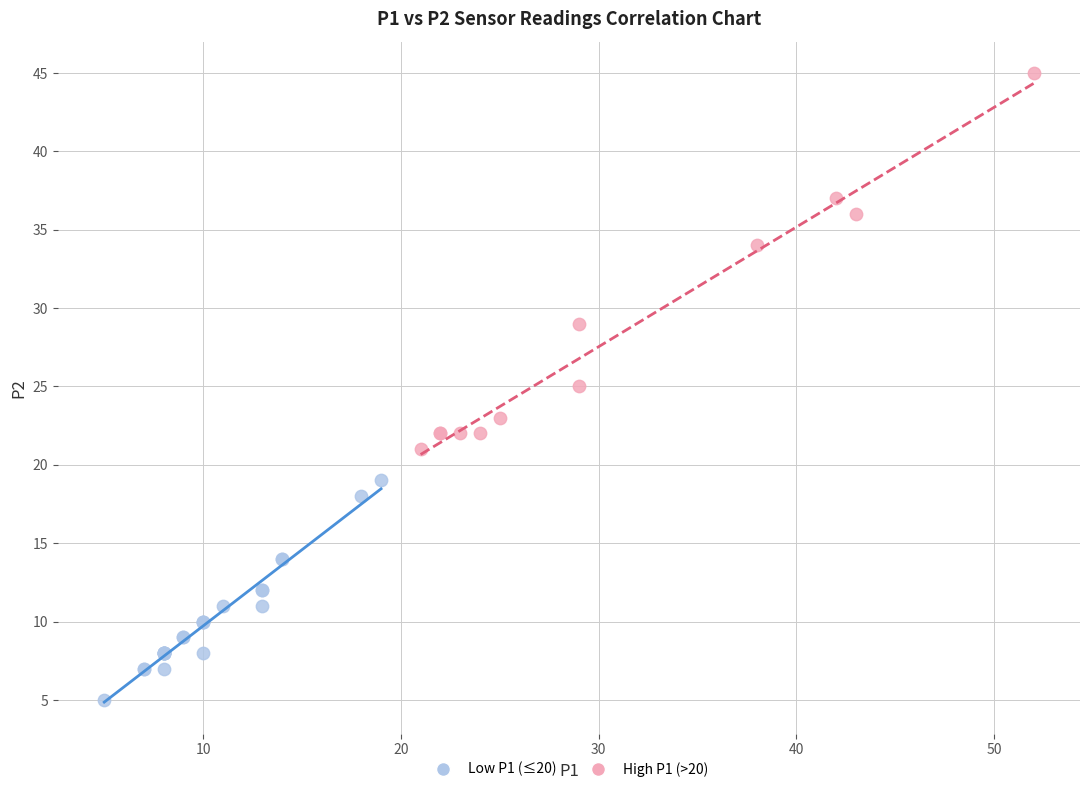

Which series has the widest spread of Y values?

High P1 (>20)